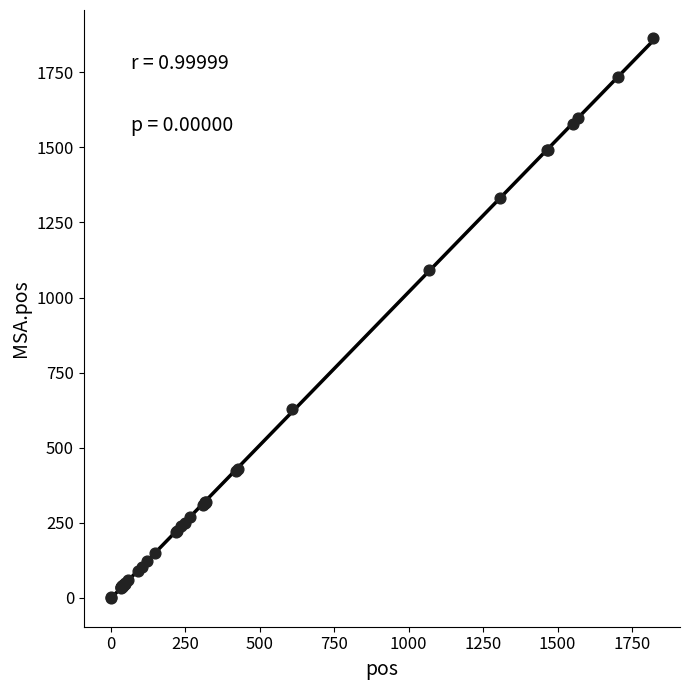

What Y value in the scatter plot is closest to 932?

1093